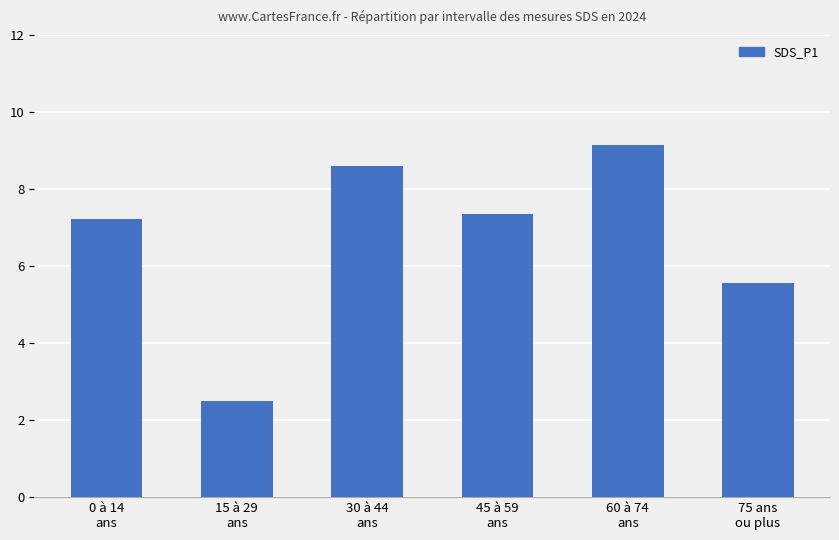

What is the value of the 6th bar from the left?

5.6